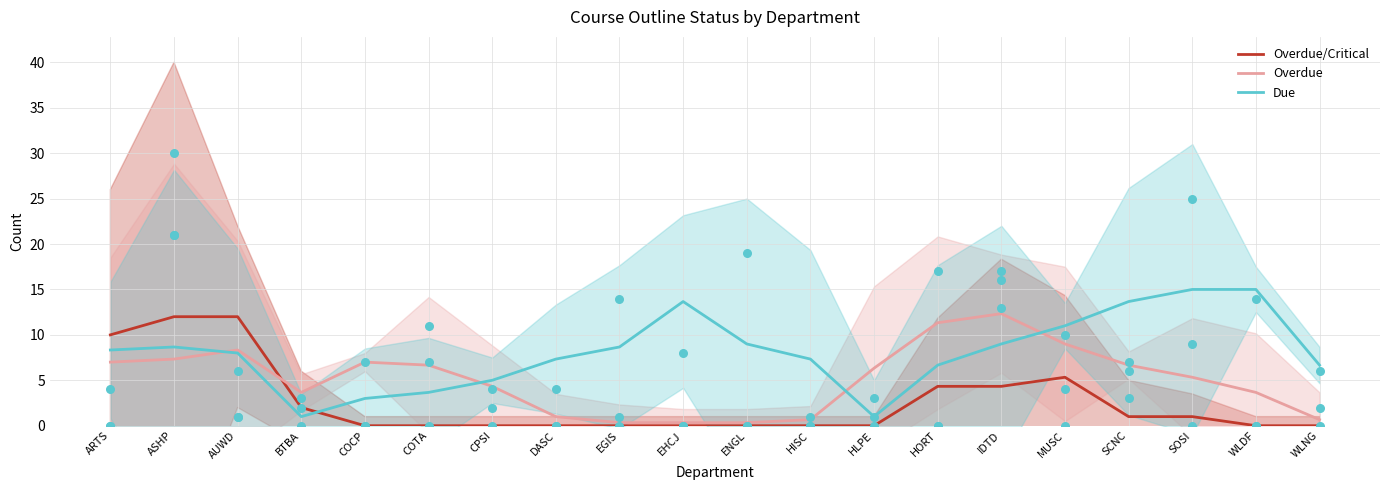

What are all the series names shown in the legend?

Overdue/Critical, Overdue, Due